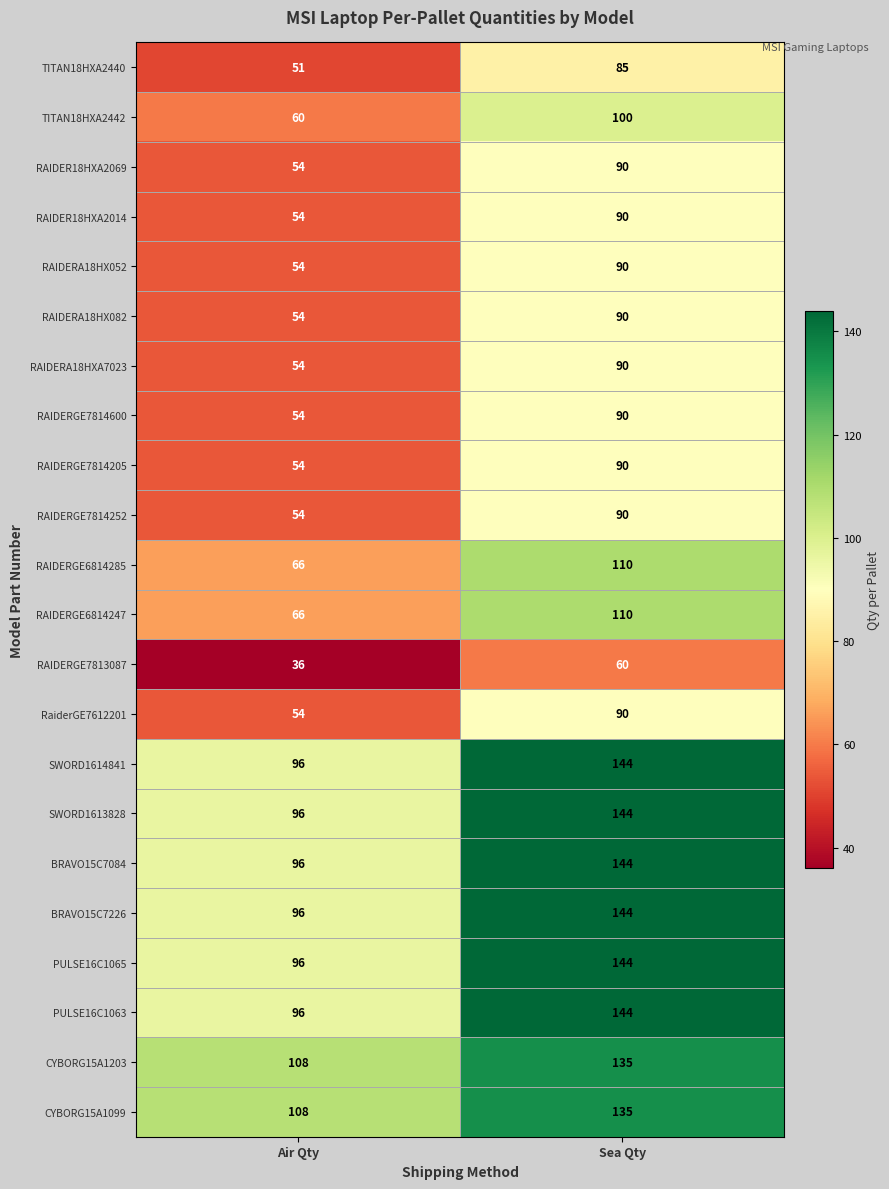

What is the lowest value of the BRAVO15C7226 series?

96